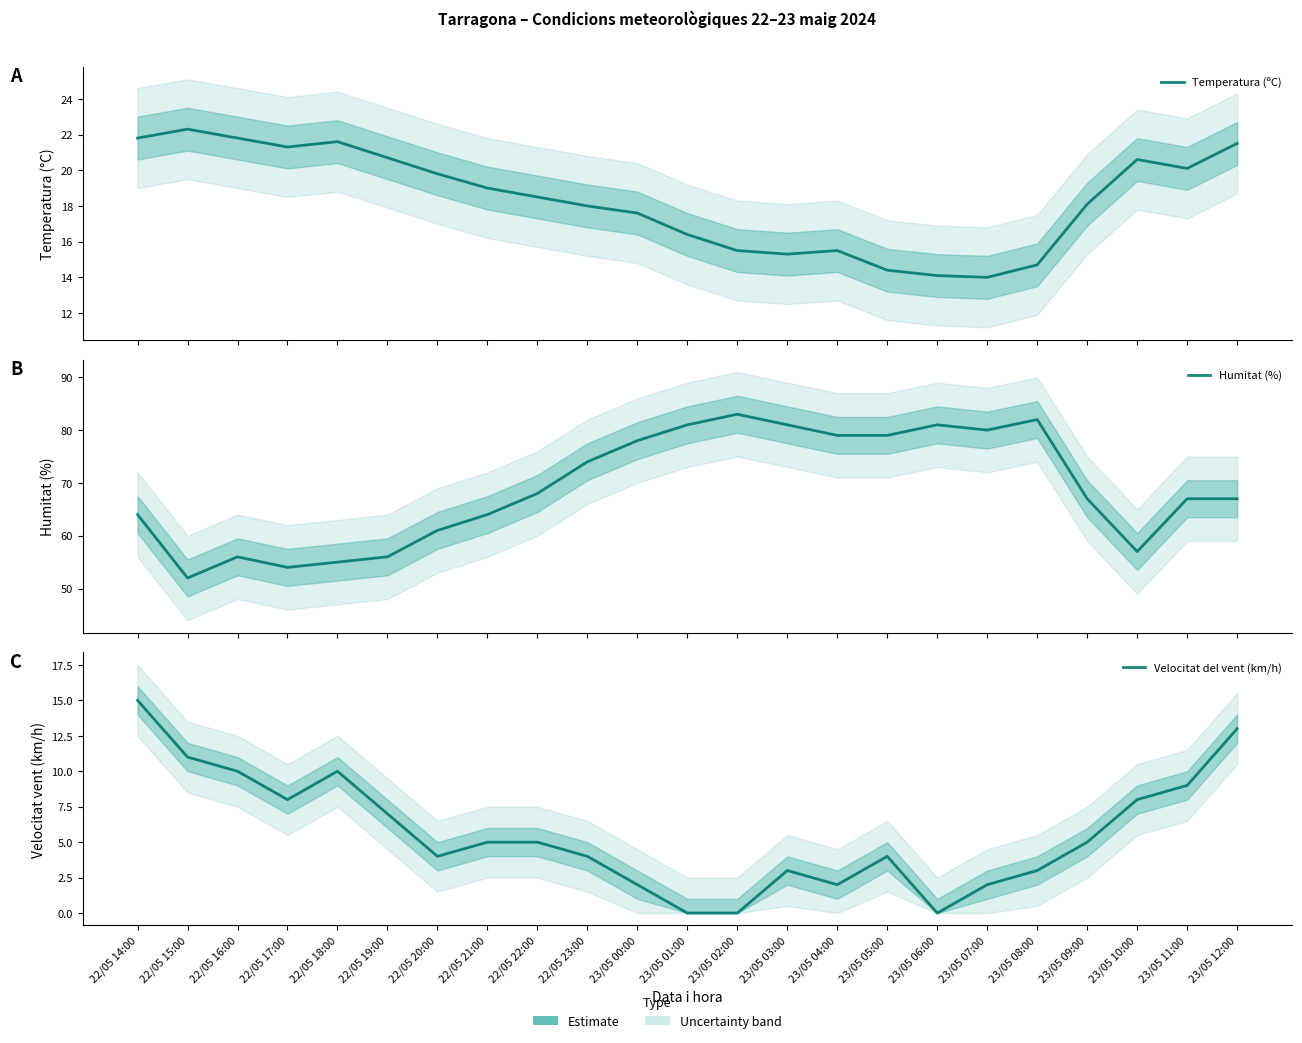

What is the total value across all series at 22/05 21:00?

88.0